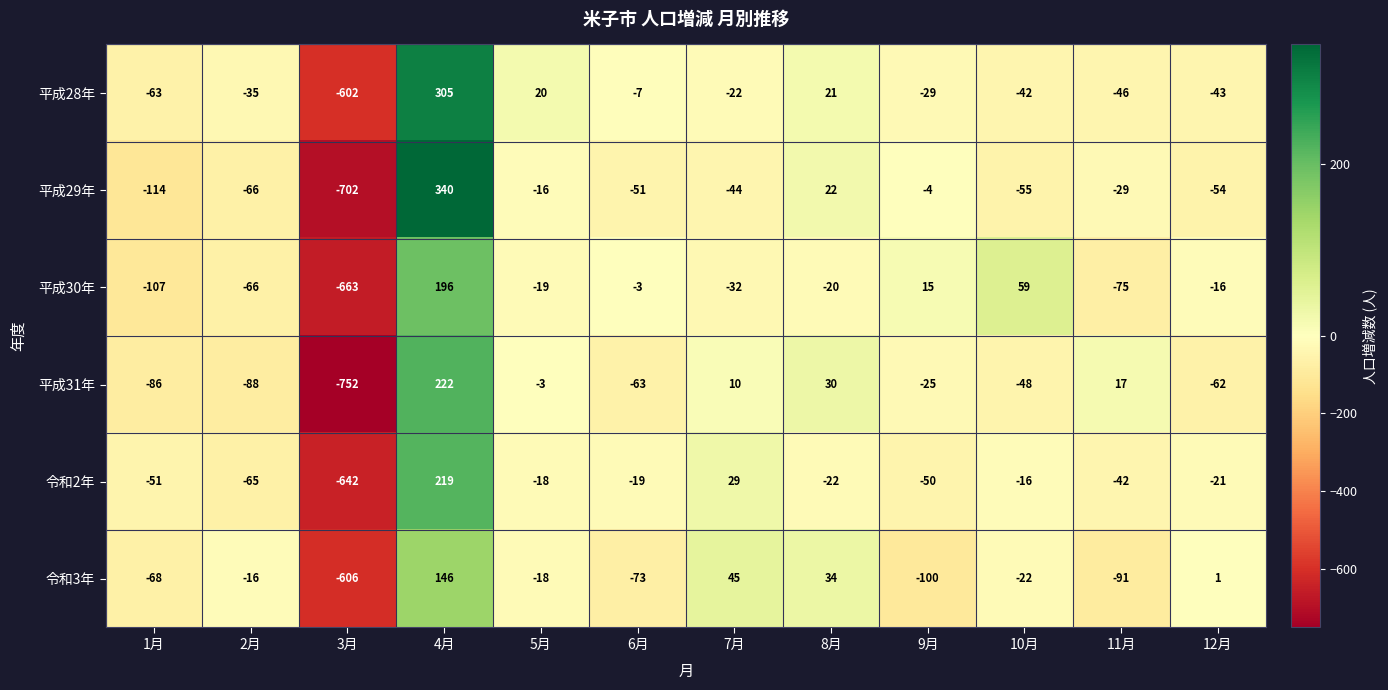

The value of 令和2年 at 3月 is -867. True or false?

False